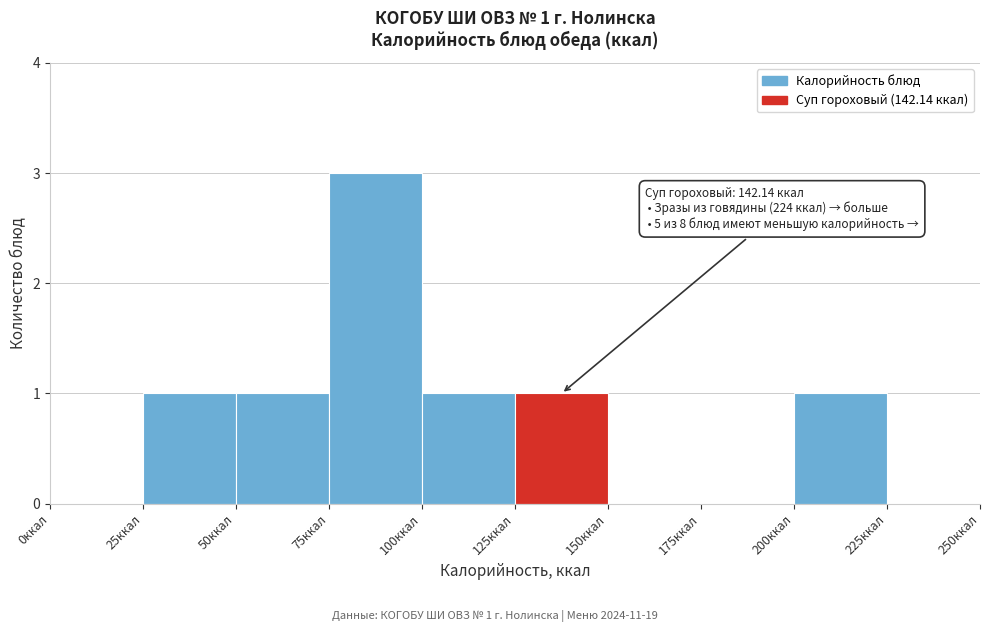

Over which range of the x-axis is the bar tallest?

75 to 100